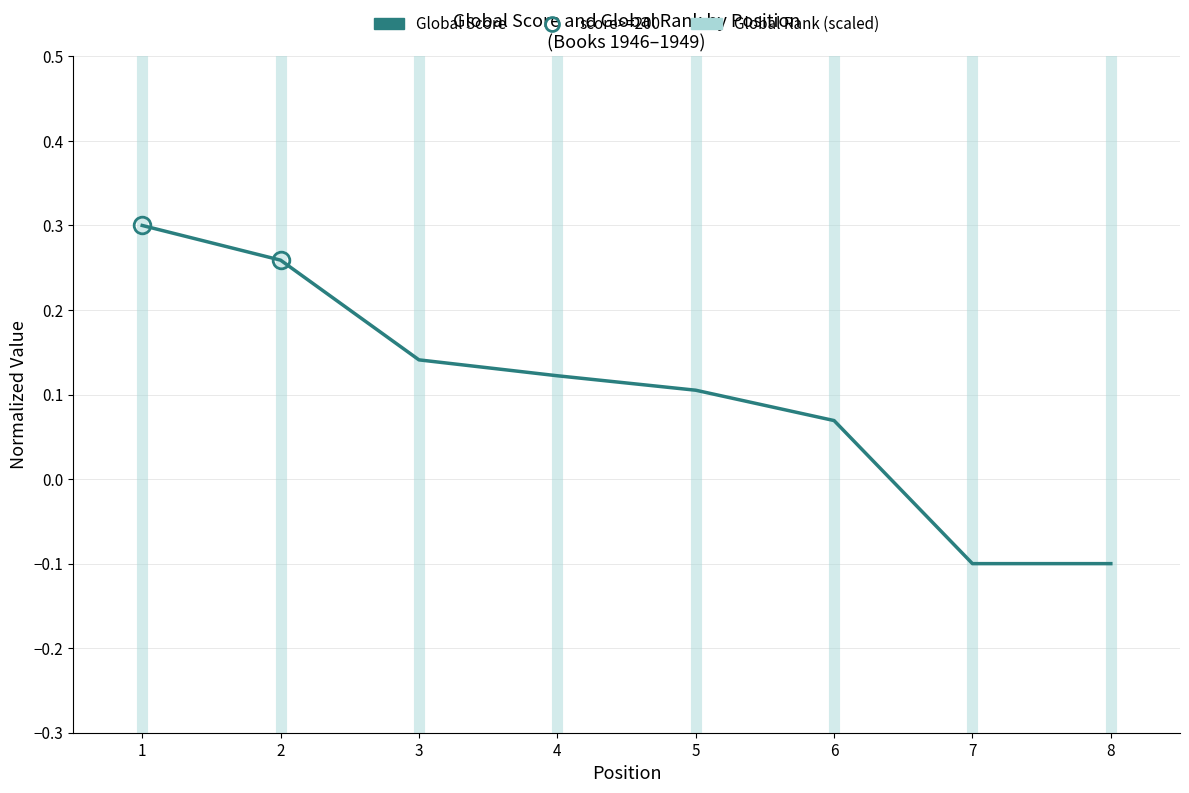

What is the minimum value shown in the chart?

-0.1